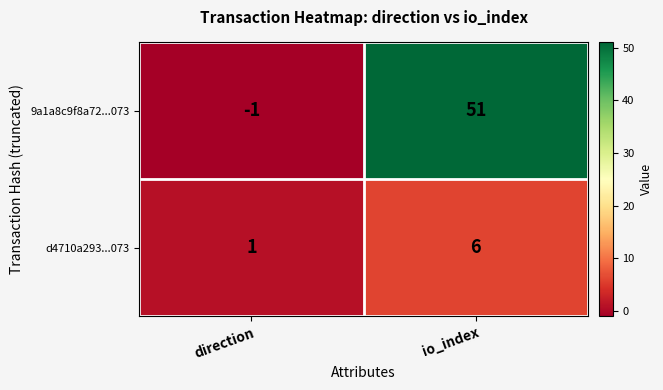

How many categories are shown in the chart?

2